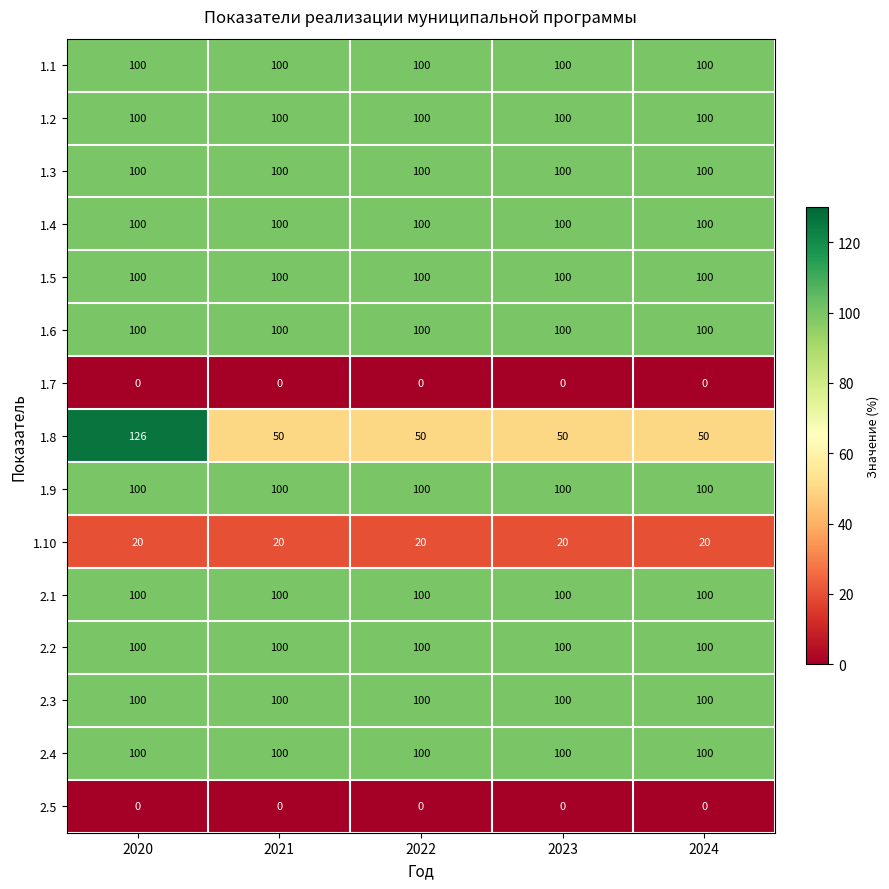

What is the sum of the 2.3 values at 2020 and 2024?

200